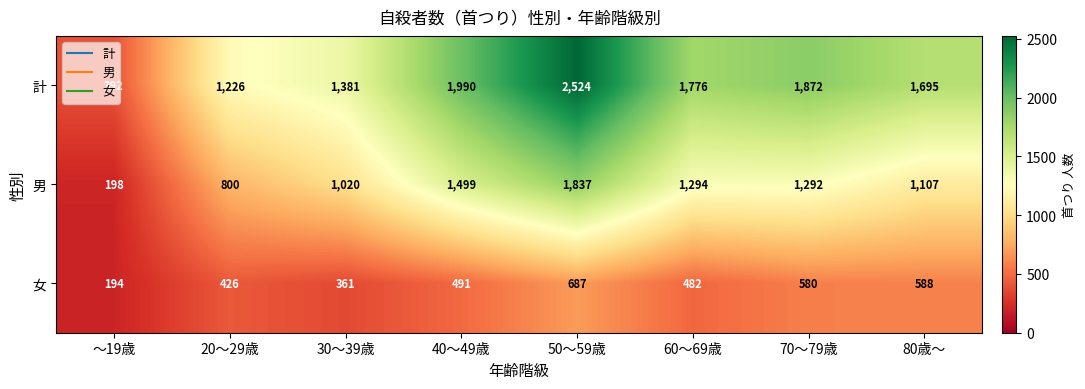

At which label does 男 first exceed 1292?

40～49歳